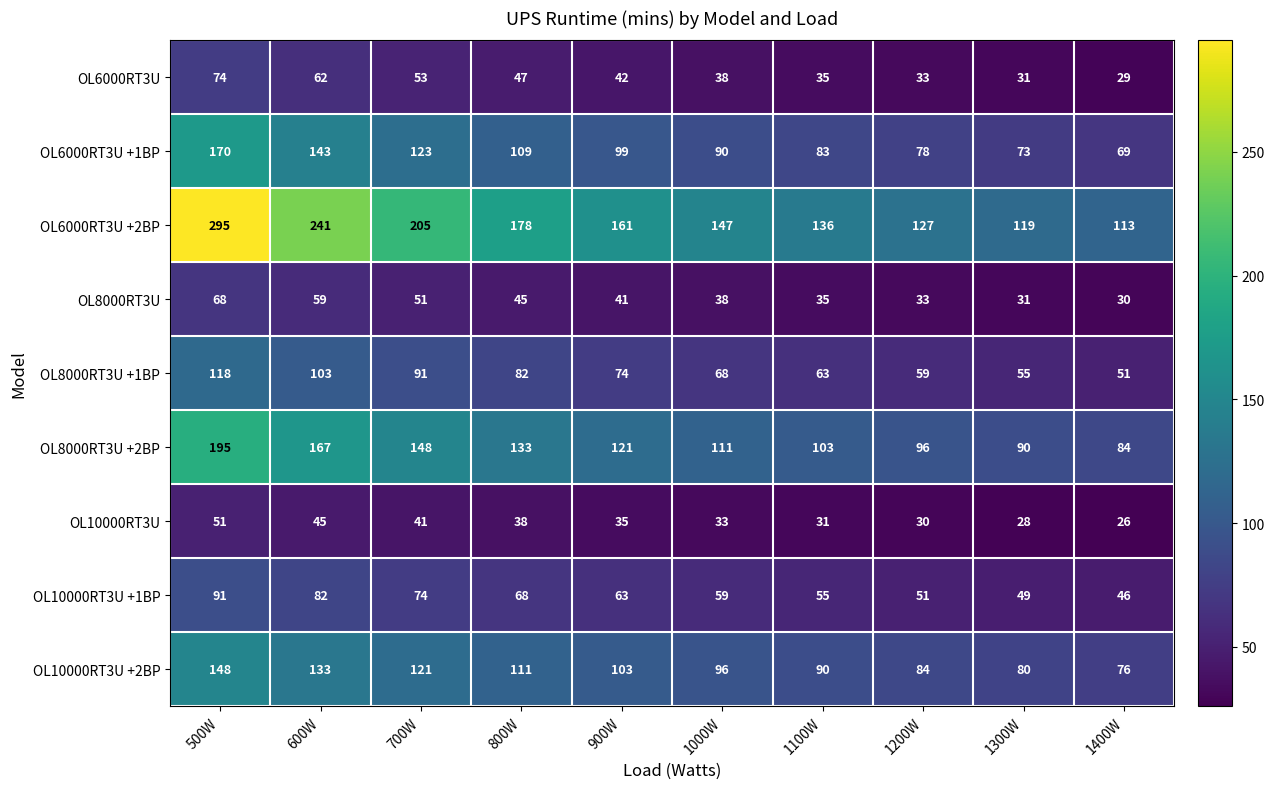

Rank the series by their maximum value, from lowest to highest.

OL10000RT3U, OL8000RT3U, OL6000RT3U, OL10000RT3U +1BP, OL8000RT3U +1BP, OL10000RT3U +2BP, OL6000RT3U +1BP, OL8000RT3U +2BP, OL6000RT3U +2BP